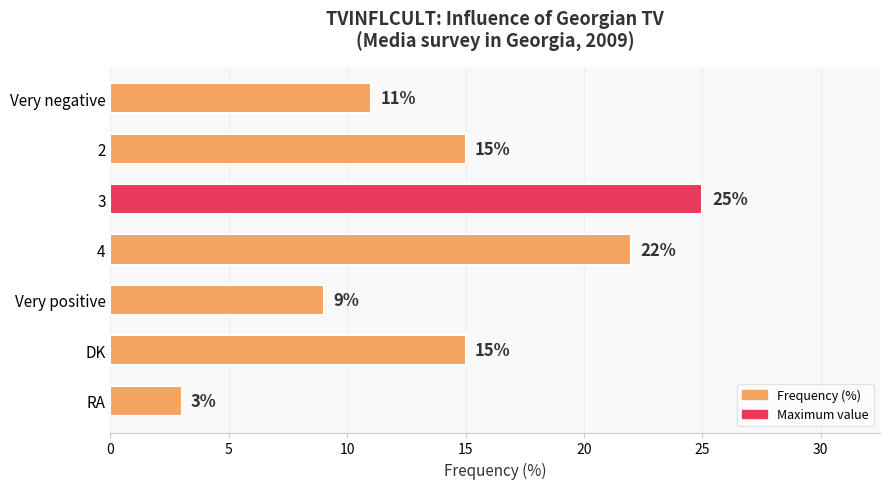

Are the bars horizontal?

Yes